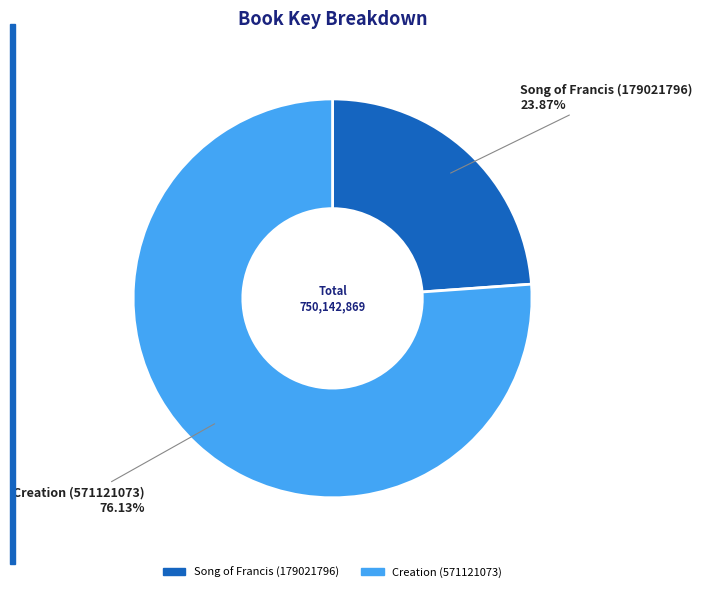

Do Creation (571121073) and Song of Francis (179021796) together represent more than half of the pie?

Yes